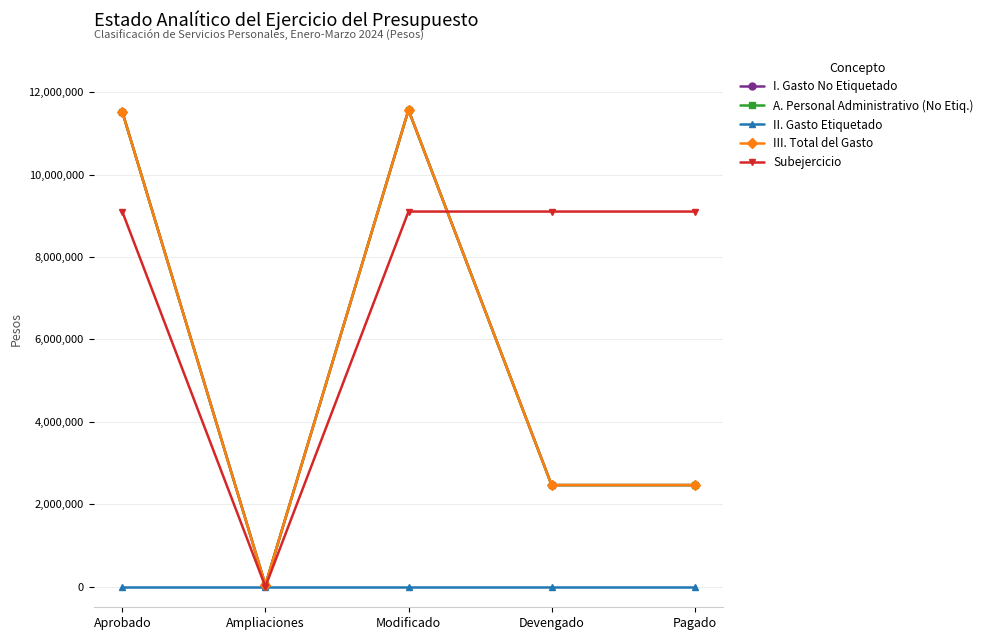

True or false: I. Gasto No Etiquetado and III. Total del Gasto intersect in this chart.

False